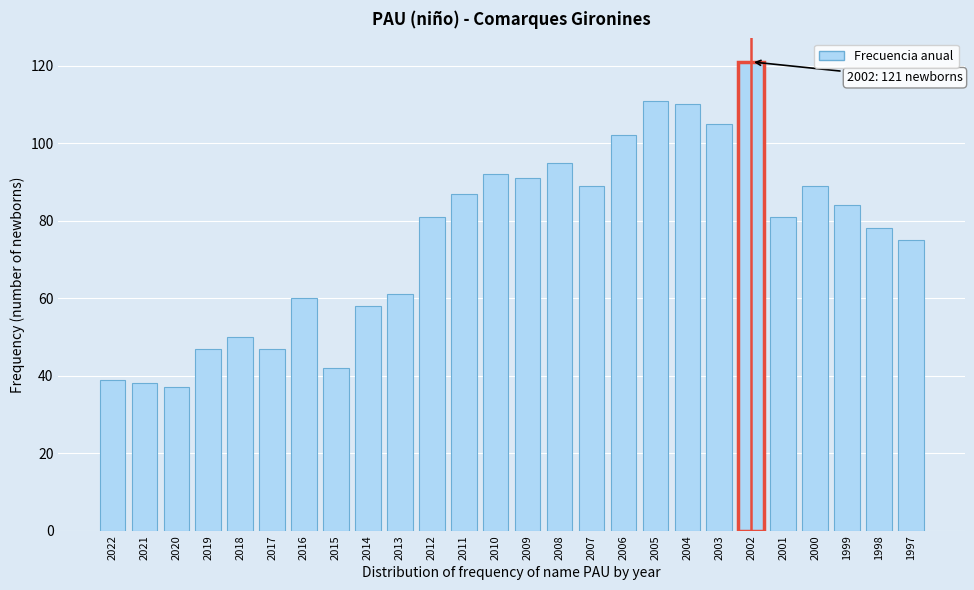

Reading left to right, what are all the values shown in this chart?

39	38	37	47	50	47	60	42	58	61	81	87	92	91	95	89	102	111	110	105	121	81	89	84	78	75